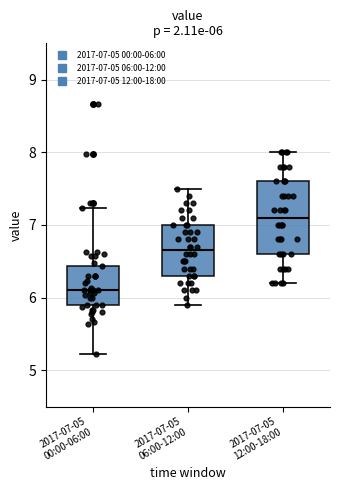

Which box's median line is the highest?

2017-07-05 12:00-18:00